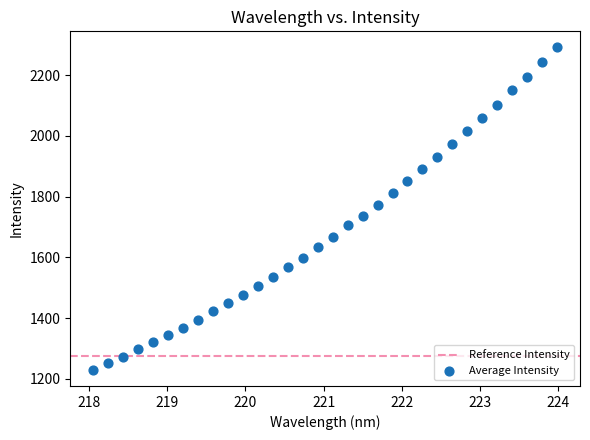

What is the range of Y values (max minus min)?

1060.7